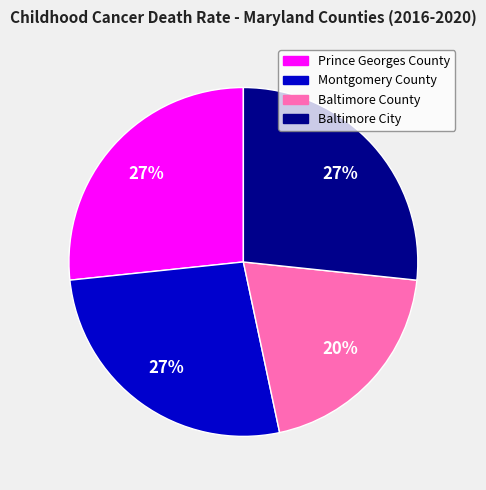

The Baltimore County slice represents 20% of the pie. True or false?

True